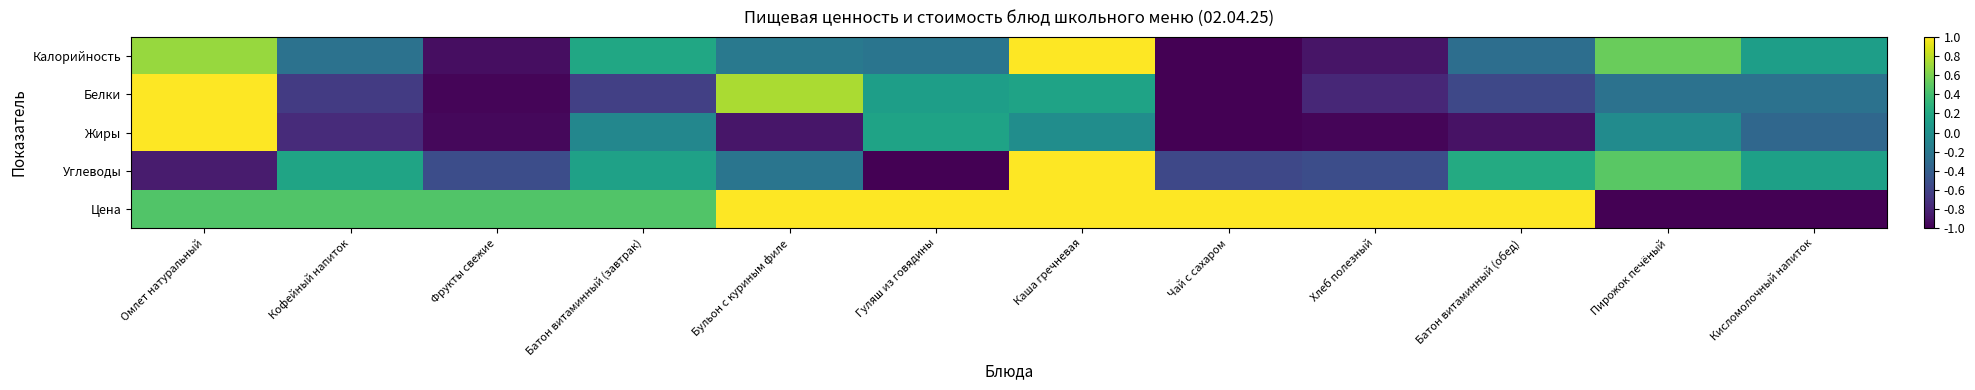

Reading left to right, list all the values displayed in this chart.

Калорийность: Омлет натуральный=0.7	Кофейный напиток=-0.2	Фрукты свежие=-0.9	Батон витаминный (завтрак)=0.2	Бульон с куриным филе=-0.2	Гуляш из говядины=-0.2	Каша гречневая=1.0	Чай с сахаром=-1.0	Хлеб полезный=-0.9	Батон витаминный (обед)=-0.3	Пирожок печёный=0.5	Кисломолочный напиток=0.1
Белки: Омлет натуральный=1.0	Кофейный напиток=-0.7	Фрукты свежие=-1.0	Батон витаминный (завтрак)=-0.6	Бульон с куриным филе=0.7	Гуляш из говядины=0.1	Каша гречневая=0.2	Чай с сахаром=-1.0	Хлеб полезный=-0.8	Батон витаминный (обед)=-0.6	Пирожок печёный=-0.2	Кисломолочный напиток=-0.2
Жиры: Омлет натуральный=1.0	Кофейный напиток=-0.8	Фрукты свежие=-1.0	Батон витаминный (завтрак)=-0.1	Бульон с куриным филе=-0.9	Гуляш из говядины=0.2	Каша гречневая=-0.0	Чай с сахаром=-1.0	Хлеб полезный=-1.0	Батон витаминный (обед)=-0.9	Пирожок печёный=-0.0	Кисломолочный напиток=-0.3
Углеводы: Омлет натуральный=-0.8	Кофейный напиток=0.2	Фрукты свежие=-0.5	Батон витаминный (завтрак)=0.1	Бульон с куриным филе=-0.2	Гуляш из говядины=-1.0	Каша гречневая=1.0	Чай с сахаром=-0.6	Хлеб полезный=-0.5	Батон витаминный (обед)=0.2	Пирожок печёный=0.5	Кисломолочный напиток=0.1
Цена: Омлет натуральный=0.5	Кофейный напиток=0.5	Фрукты свежие=0.5	Батон витаминный (завтрак)=0.5	Бульон с куриным филе=1.0	Гуляш из говядины=1.0	Каша гречневая=1.0	Чай с сахаром=1.0	Хлеб полезный=1.0	Батон витаминный (обед)=1.0	Пирожок печёный=-1.0	Кисломолочный напиток=-1.0